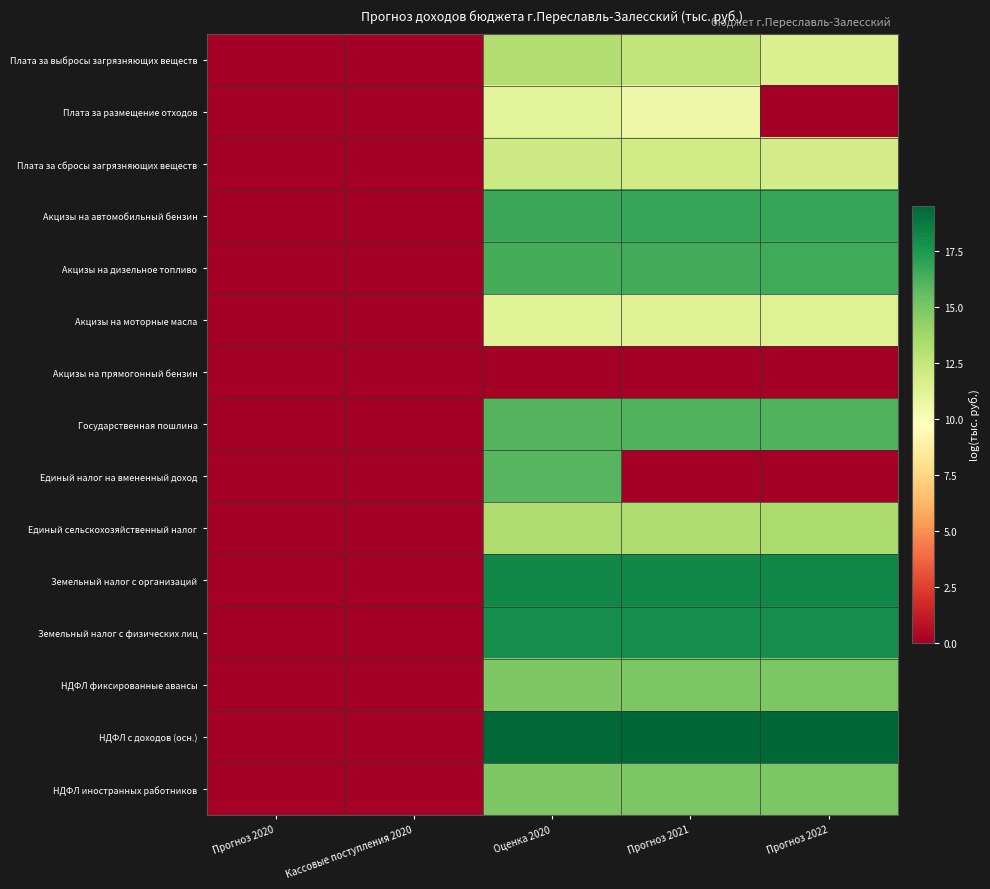

At which category is the sum across all series the highest?

Оценка 2020